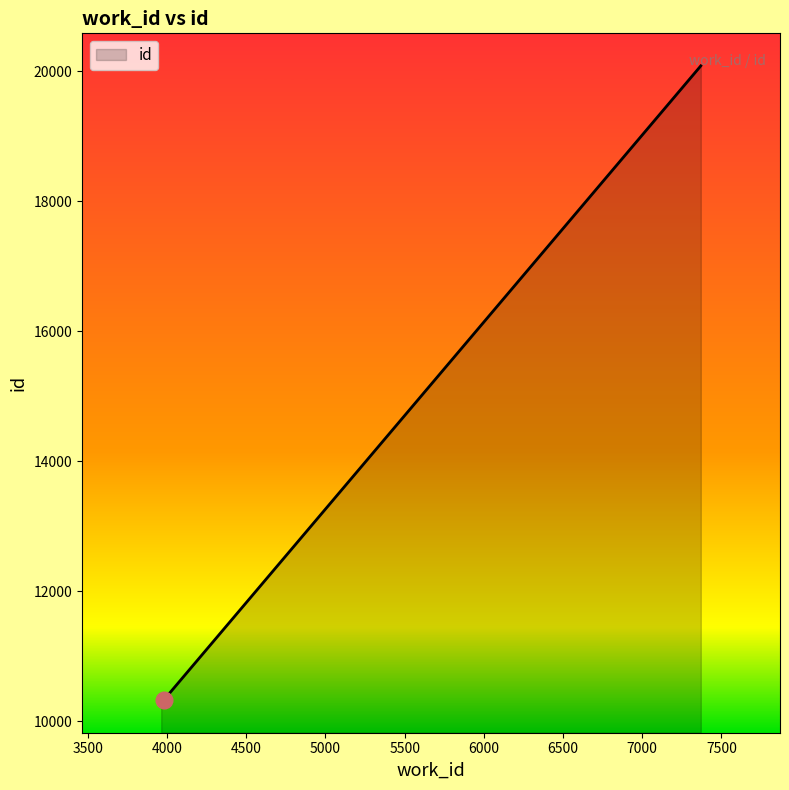

What is the smallest value displayed?

10322